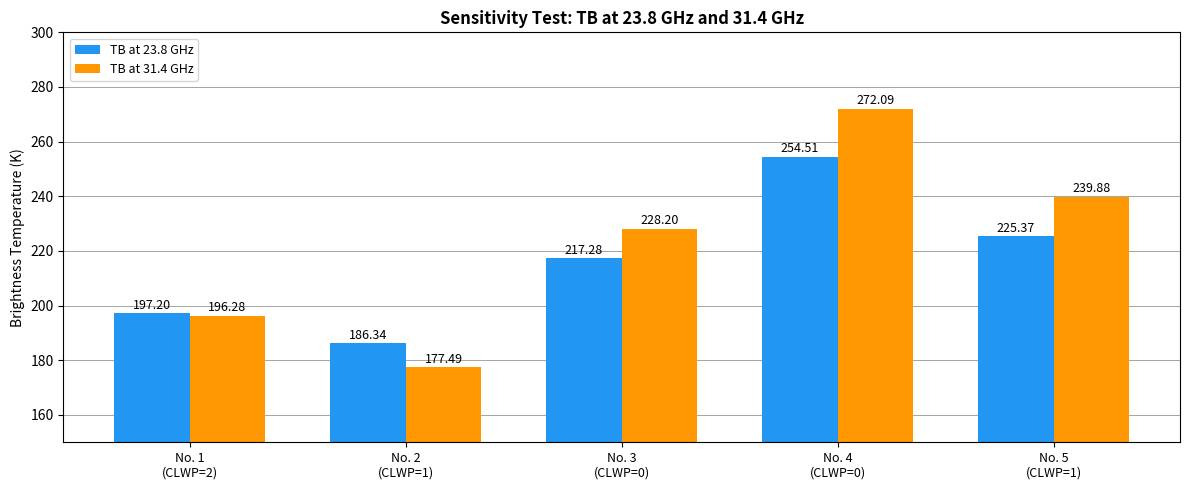

At which category is the sum across all series the highest?

No. 4
(CLWP=0)